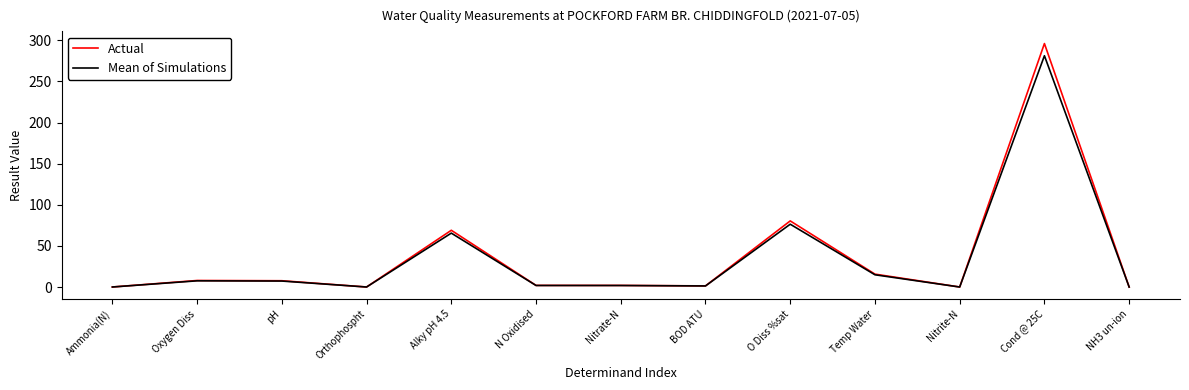

At which category is the sum across all series the highest?

Cond @ 25C